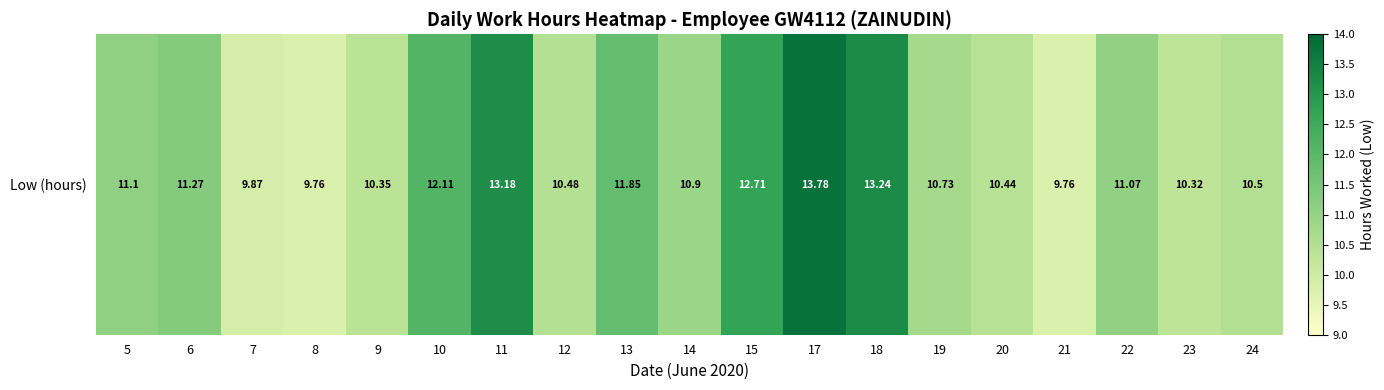

Which label corresponds to the smallest value in the chart?

8